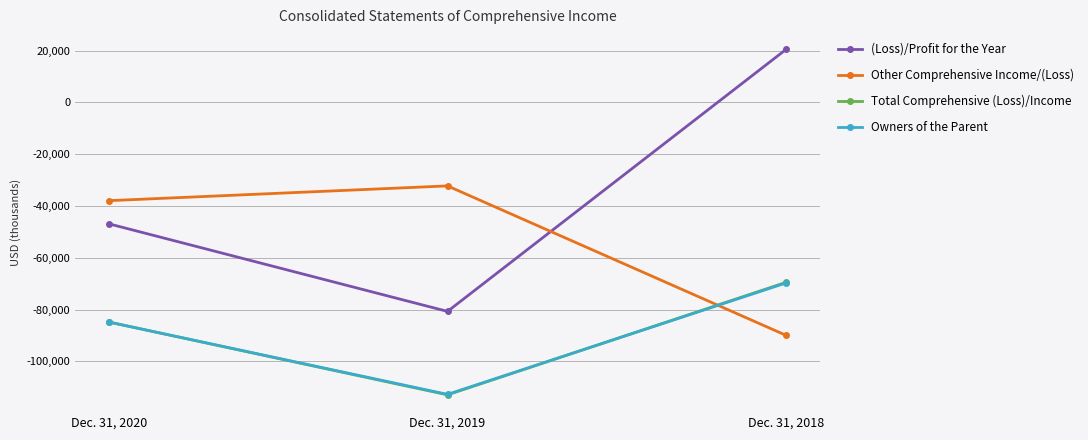

What is the difference between the maximum and minimum values in the Other Comprehensive Income/(Loss) series?

57715